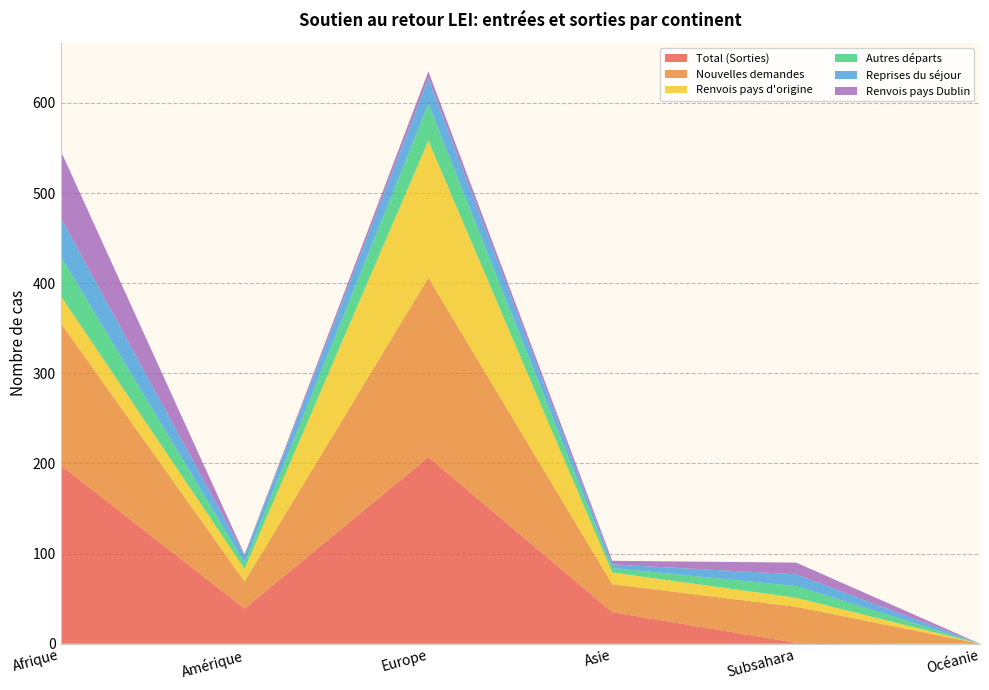

Reading right to left, extract all data points from this chart.

Total (Sorties): Océanie=0	Subsahara=1	Asie=35	Europe=207	Amérique=39	Afrique=198
Nouvelles demandes: Océanie=0	Subsahara=40	Asie=31	Europe=199	Amérique=30	Afrique=158
Renvois pays d'origine: Océanie=0	Subsahara=10	Asie=13	Europe=152	Amérique=14	Afrique=30
Autres départs: Océanie=0	Subsahara=13	Asie=5	Europe=41	Amérique=7	Afrique=44
Reprises du séjour: Océanie=0	Subsahara=13	Asie=4	Europe=28	Amérique=8	Afrique=43
Renvois pays Dublin: Océanie=0	Subsahara=13	Asie=4	Europe=8	Amérique=1	Afrique=74